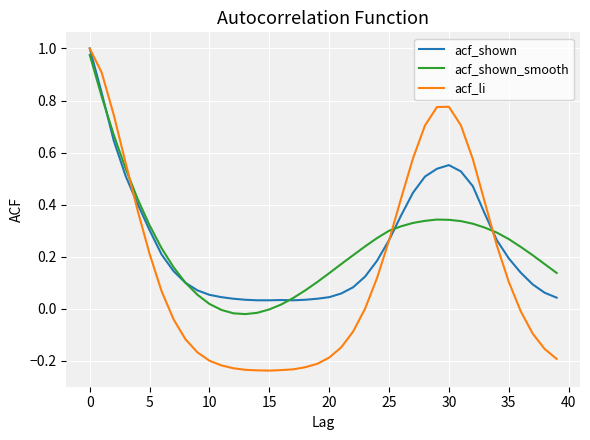

Does the chart have visible grid lines?

Yes